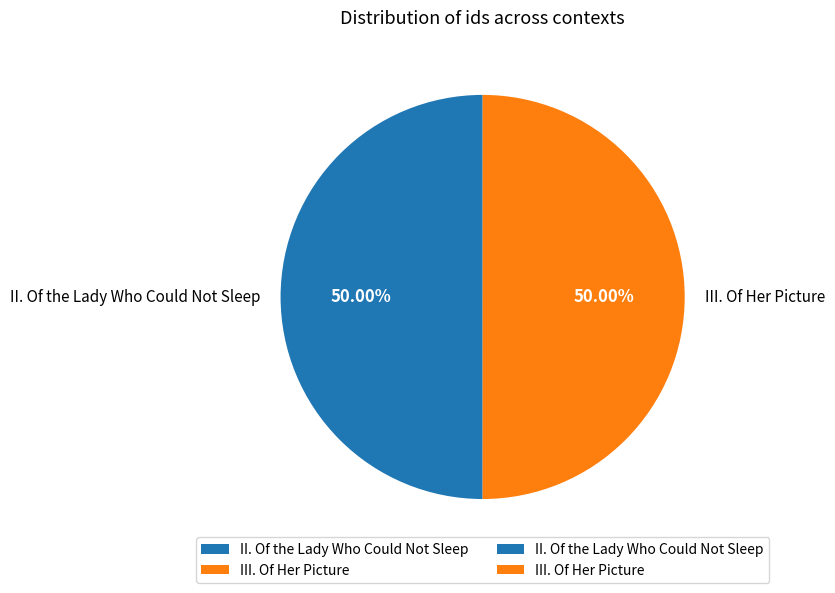

To the nearest percent, what portion does III. Of Her Picture represent?

50%